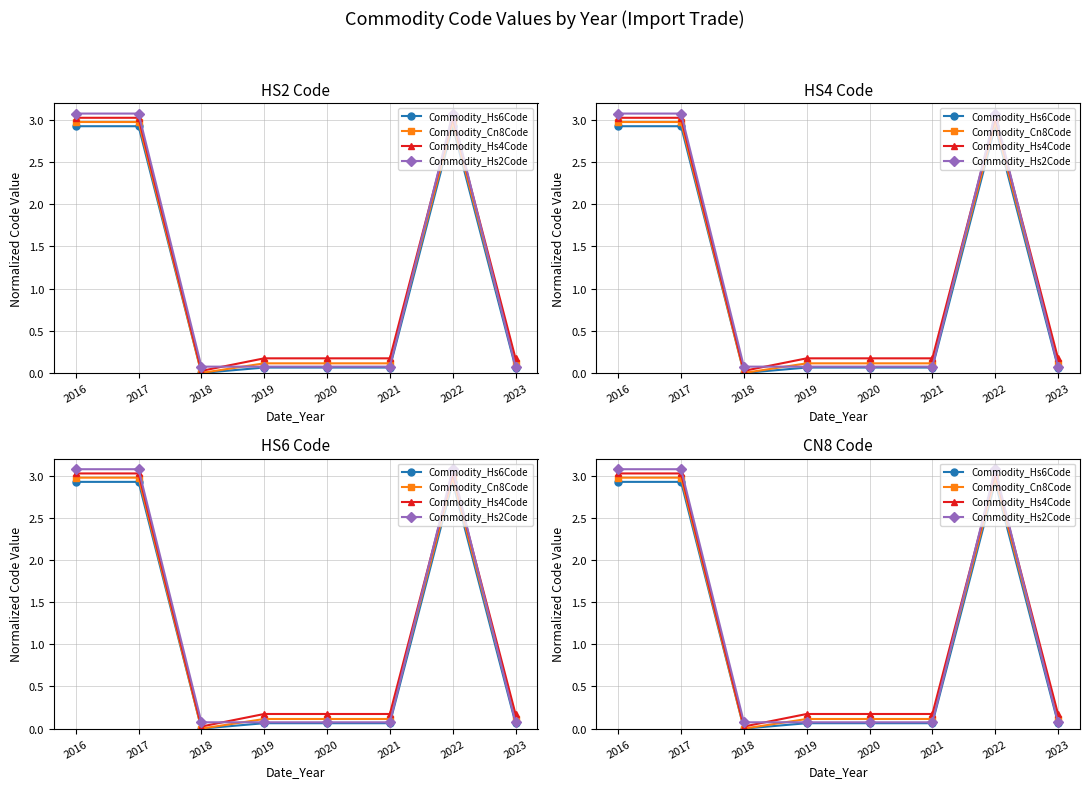

What is the difference between the Commodity_Hs2Code values at 2017 and 2020?

3.0